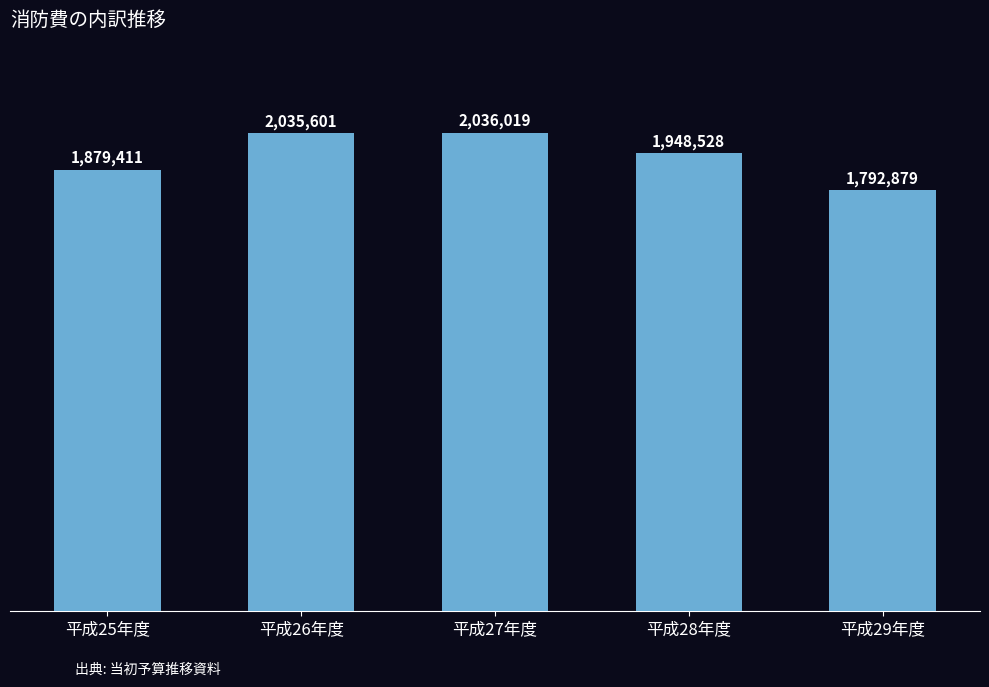

Are the bars horizontal?

No